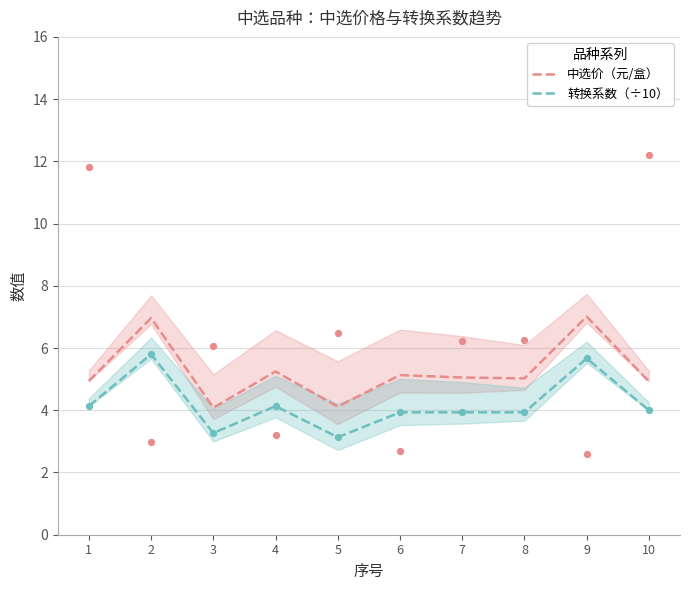

Which series reaches the maximum Y coordinate?

中选价（元/盒）